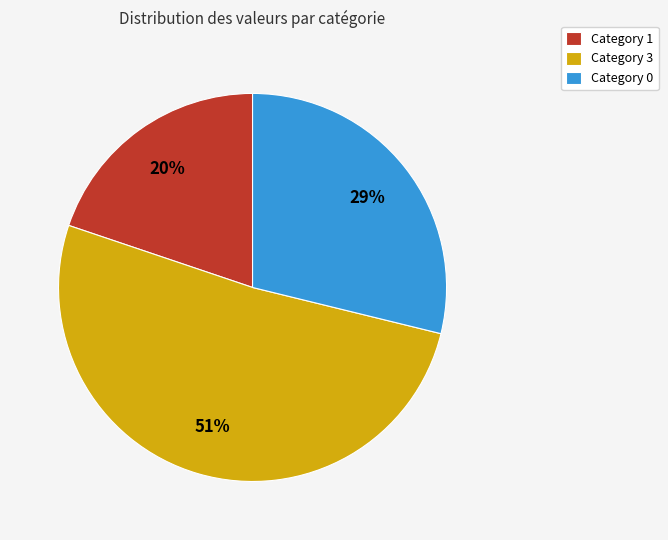

Which category has the biggest portion of the pie?

Category 3